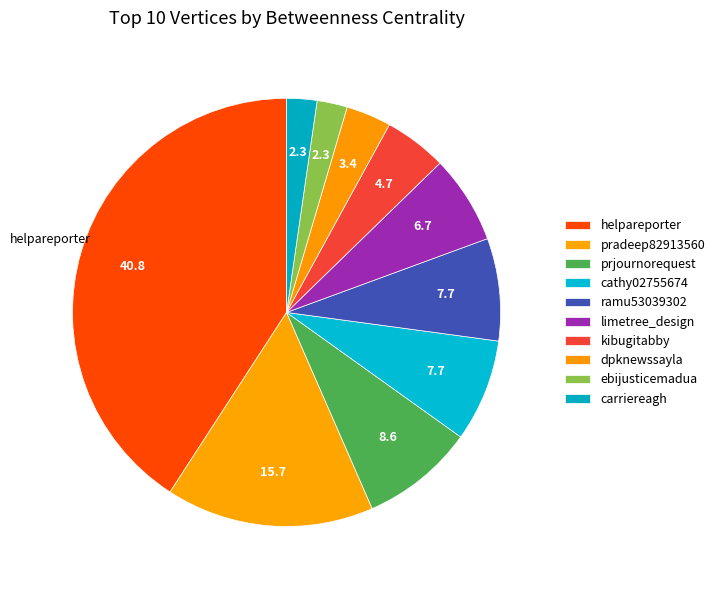

What portion of the pie excludes ebijusticemadua?

97.7%